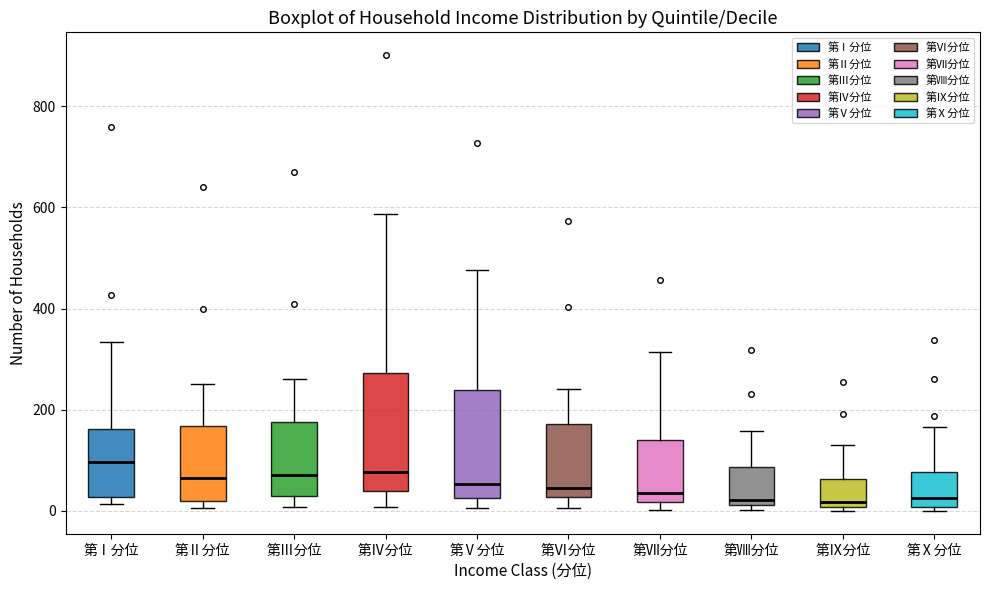

Which box has the highest median line?

第Ⅰ分位